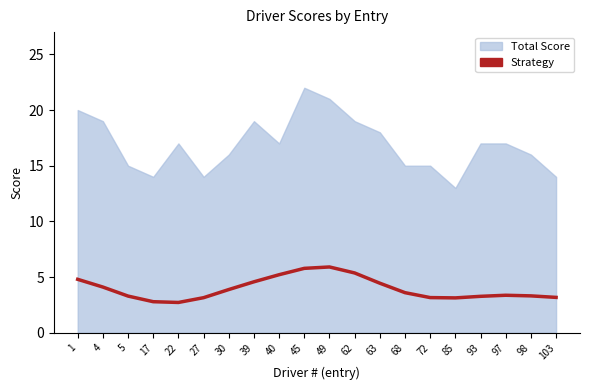

At which category does the data reach its first local peak?

49